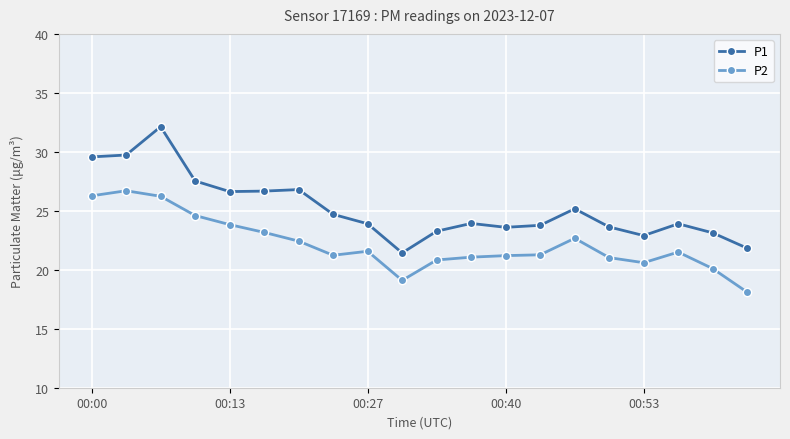

What is the value of the P1 point at the 1st from the left?

29.6